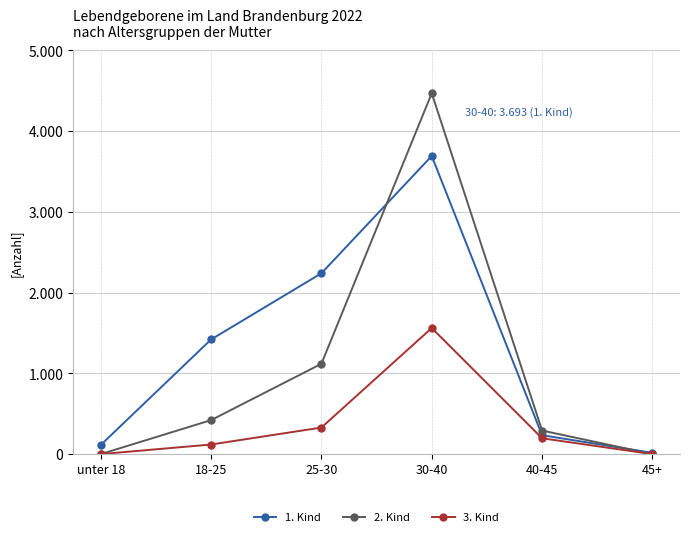

Where is 1. Kind nearest to the value 1854?

25-30